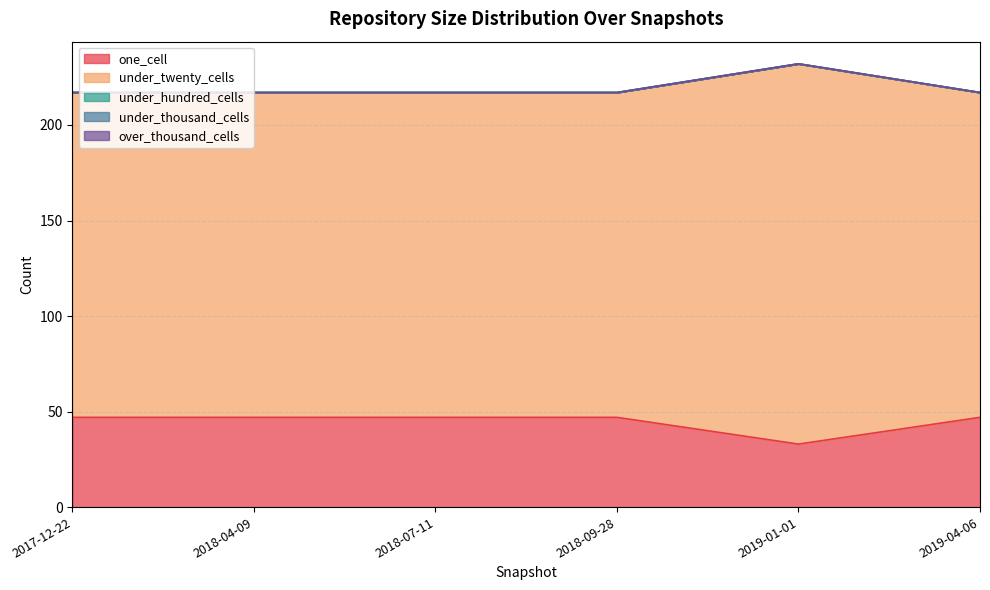

What is the spread (max minus min) of values at 2019-04-06?

170